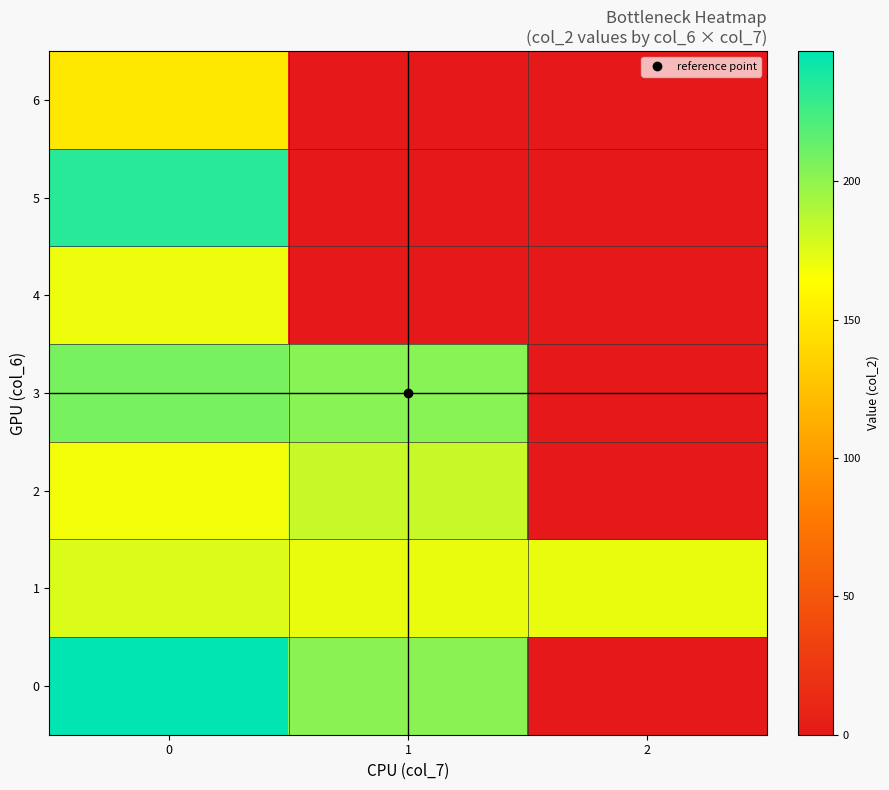

Rank the series by their maximum value, from lowest to highest.

6, 4, 1, 2, 3, 5, 0